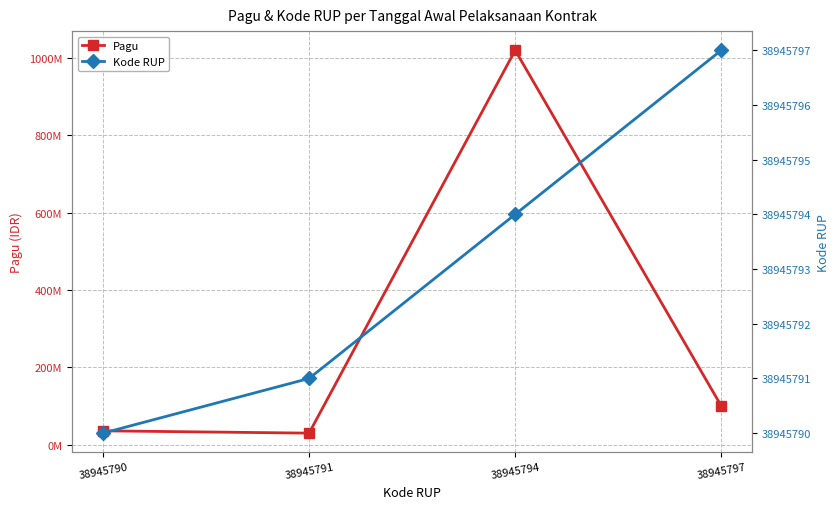

Reading left to right, transcribe all the data shown in this chart.

Pagu: 36000000	30000000	1020000000	100000000
Kode RUP: 38945790	38945791	38945794	38945797